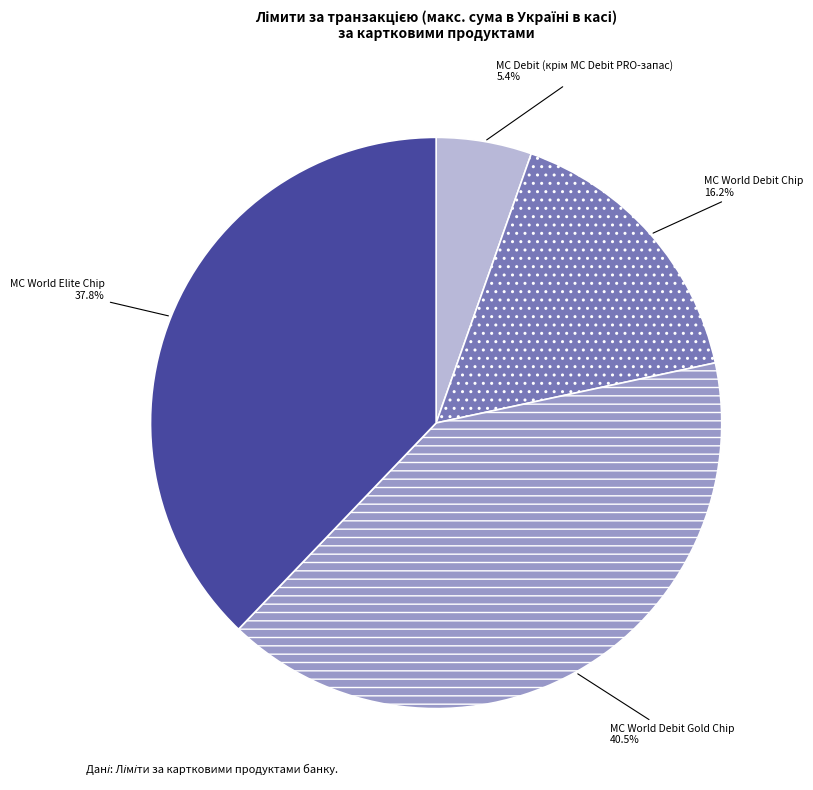

Is there a majority slice in this chart?

No